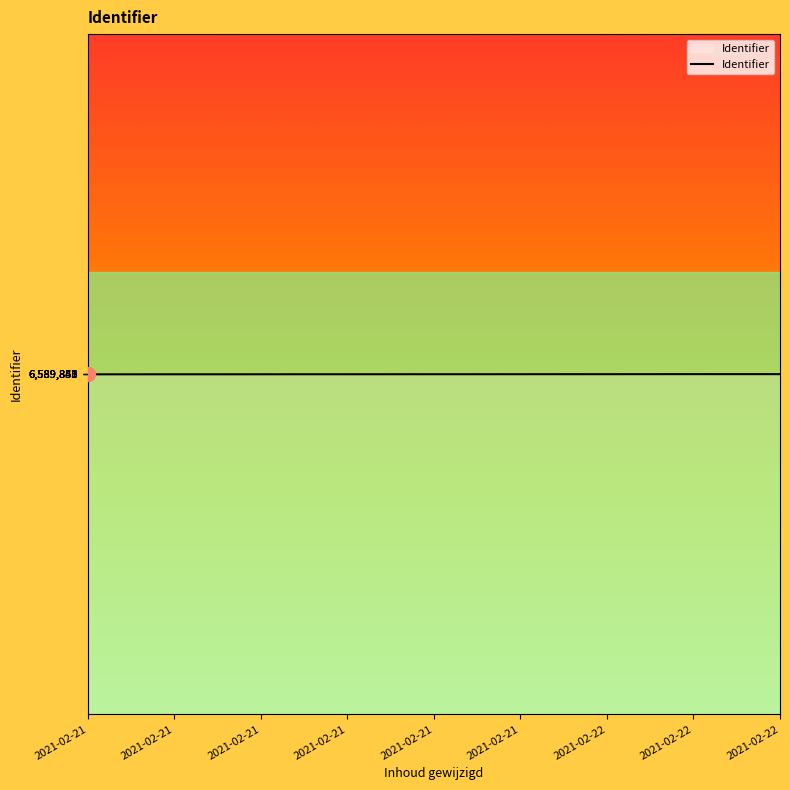

What is the smallest value displayed?

6589835